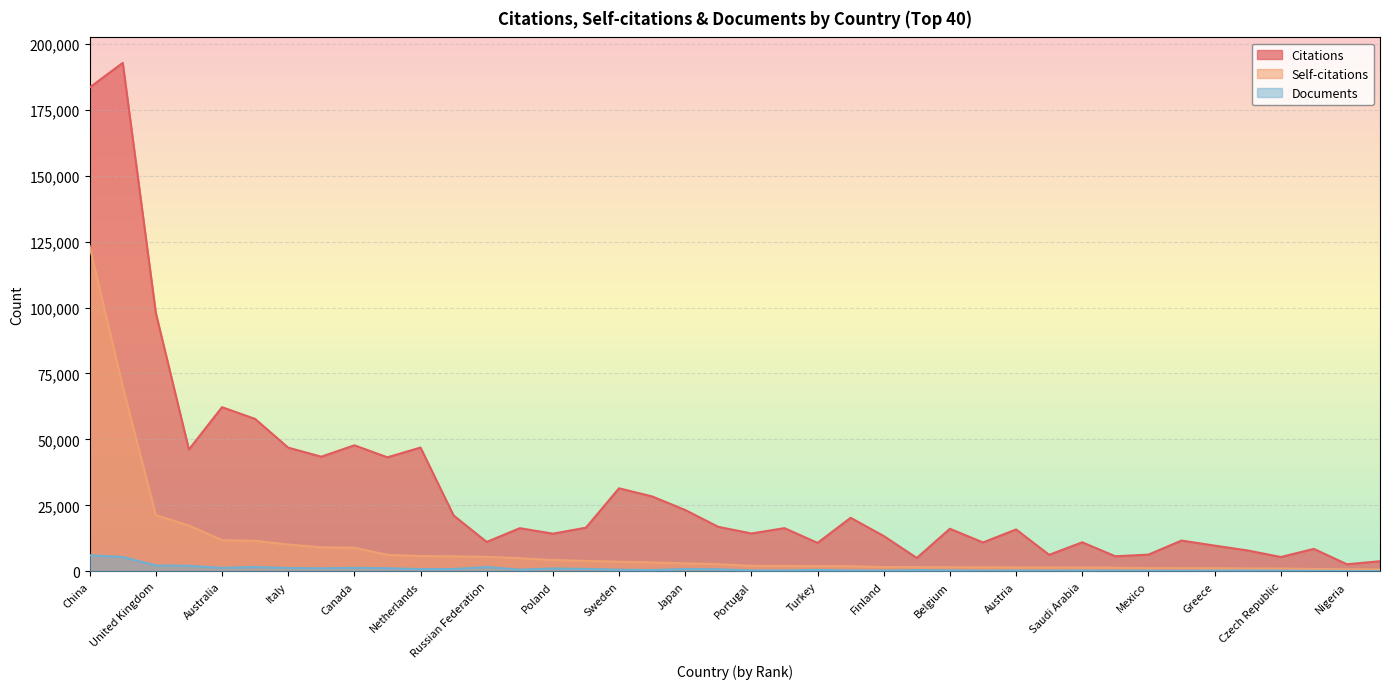

How many data points in Citations are above 16366?

19